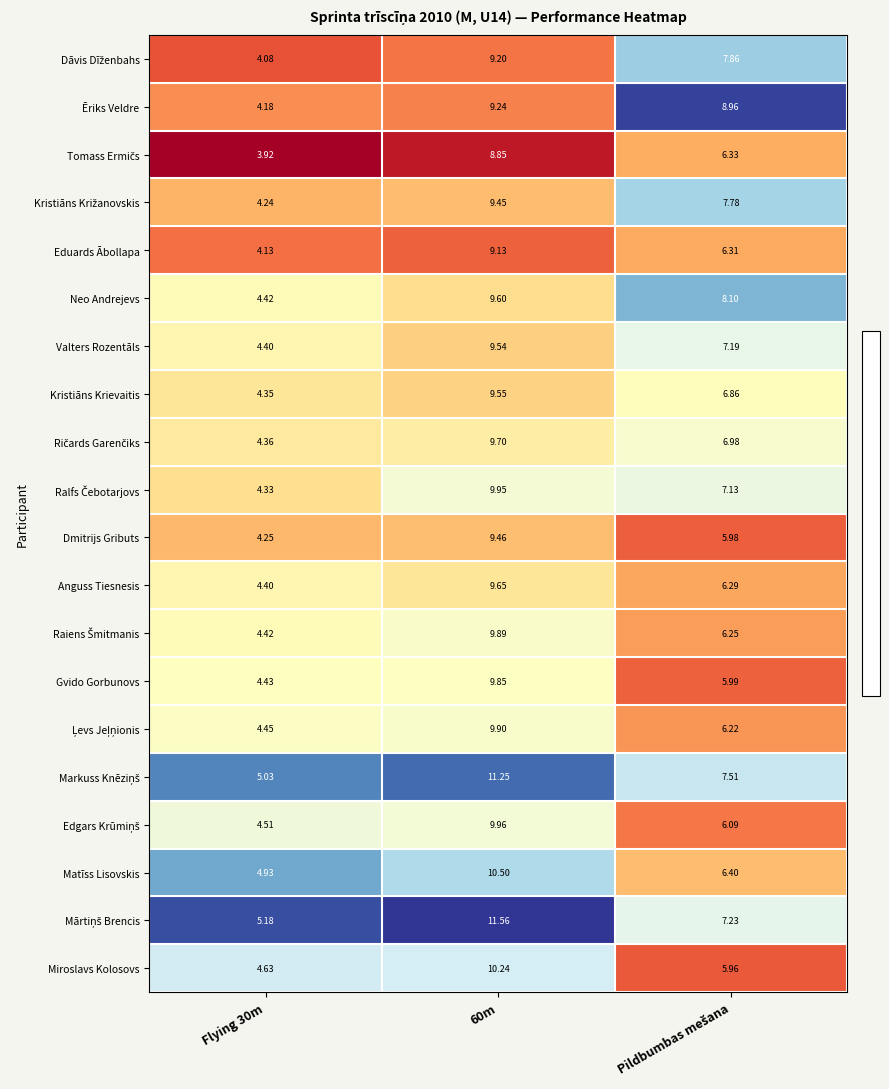

How many categories are shown in the chart?

3